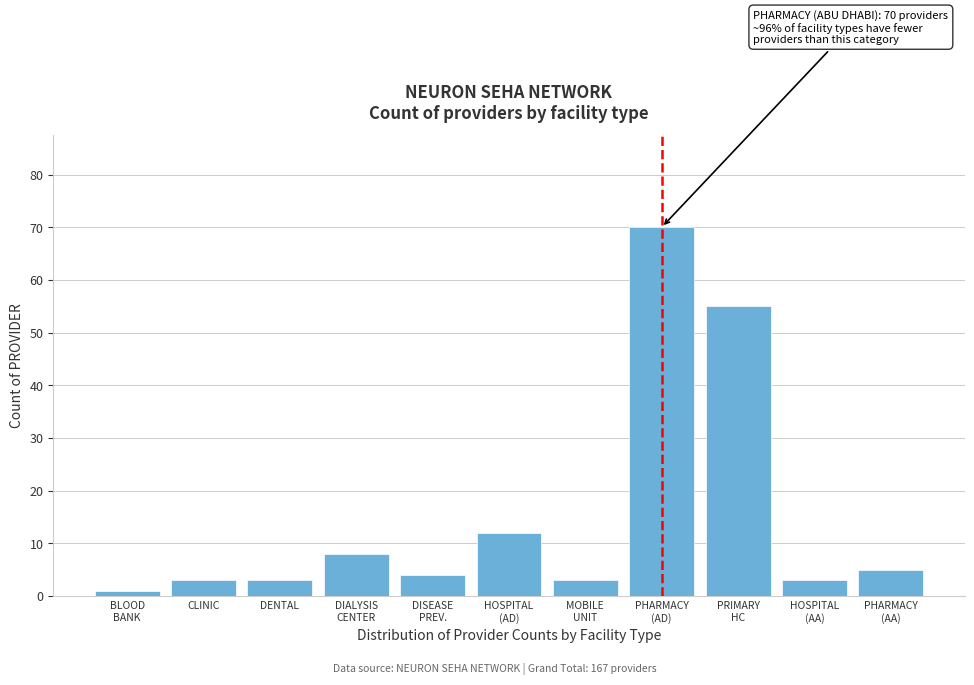

Reading right to left, transcribe all the data shown in this chart.

5	3	55	70	3	12	4	8	3	3	1